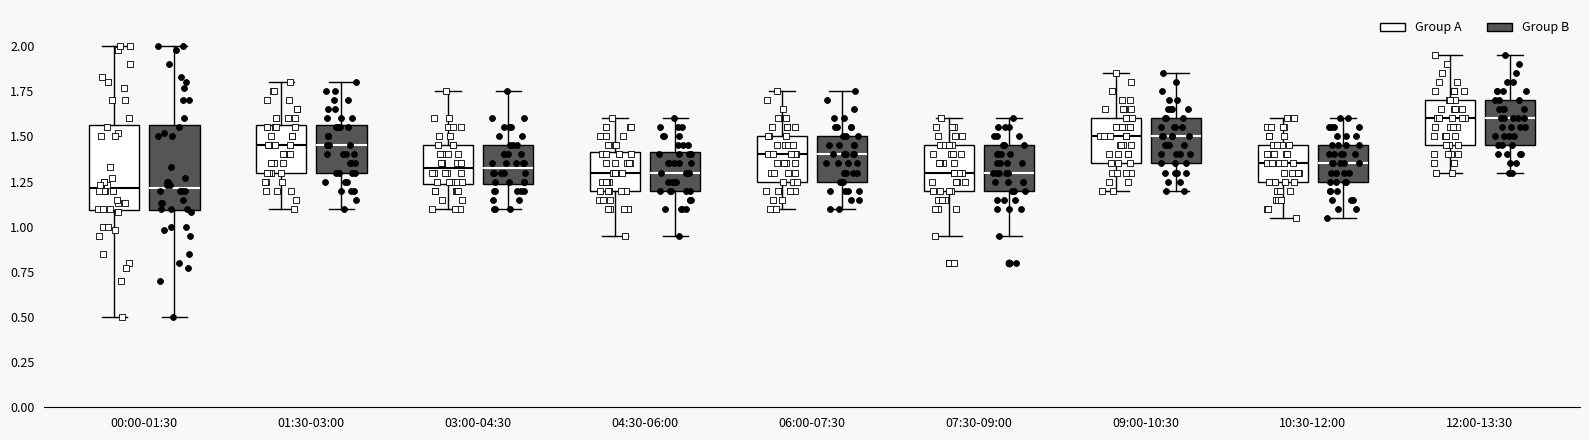

Reading left to right, transcribe this box plot: for each box, give where its median line is, the range the box spans, and where its two whiskers end, as read against the y-axis. The values are not printed on the chart, so give them approximately, as read against the axis.

00:00-01:30 (Group A): median 1.20, box 1.10 to 1.55, whiskers 0.50 to 2.00
00:00-01:30 (Group B): median 1.20, box 1.10 to 1.55, whiskers 0.50 to 2.00
01:30-03:00 (Group A): median 1.45, box 1.30 to 1.55, whiskers 1.10 to 1.80
01:30-03:00 (Group B): median 1.45, box 1.30 to 1.55, whiskers 1.10 to 1.80
03:00-04:30 (Group A): median 1.35, box 1.25 to 1.45, whiskers 1.10 to 1.75
03:00-04:30 (Group B): median 1.35, box 1.25 to 1.45, whiskers 1.10 to 1.75
04:30-06:00 (Group A): median 1.30, box 1.20 to 1.40, whiskers 0.95 to 1.60
04:30-06:00 (Group B): median 1.30, box 1.20 to 1.40, whiskers 0.95 to 1.60
06:00-07:30 (Group A): median 1.40, box 1.25 to 1.50, whiskers 1.10 to 1.75
06:00-07:30 (Group B): median 1.40, box 1.25 to 1.50, whiskers 1.10 to 1.75
07:30-09:00 (Group A): median 1.30, box 1.20 to 1.45, whiskers 0.95 to 1.60
07:30-09:00 (Group B): median 1.30, box 1.20 to 1.45, whiskers 0.95 to 1.60
09:00-10:30 (Group A): median 1.50, box 1.35 to 1.60, whiskers 1.20 to 1.85
09:00-10:30 (Group B): median 1.50, box 1.35 to 1.60, whiskers 1.20 to 1.85
10:30-12:00 (Group A): median 1.35, box 1.25 to 1.45, whiskers 1.05 to 1.60
10:30-12:00 (Group B): median 1.35, box 1.25 to 1.45, whiskers 1.05 to 1.60
12:00-13:30 (Group A): median 1.60, box 1.45 to 1.70, whiskers 1.30 to 1.95
12:00-13:30 (Group B): median 1.60, box 1.45 to 1.70, whiskers 1.30 to 1.95